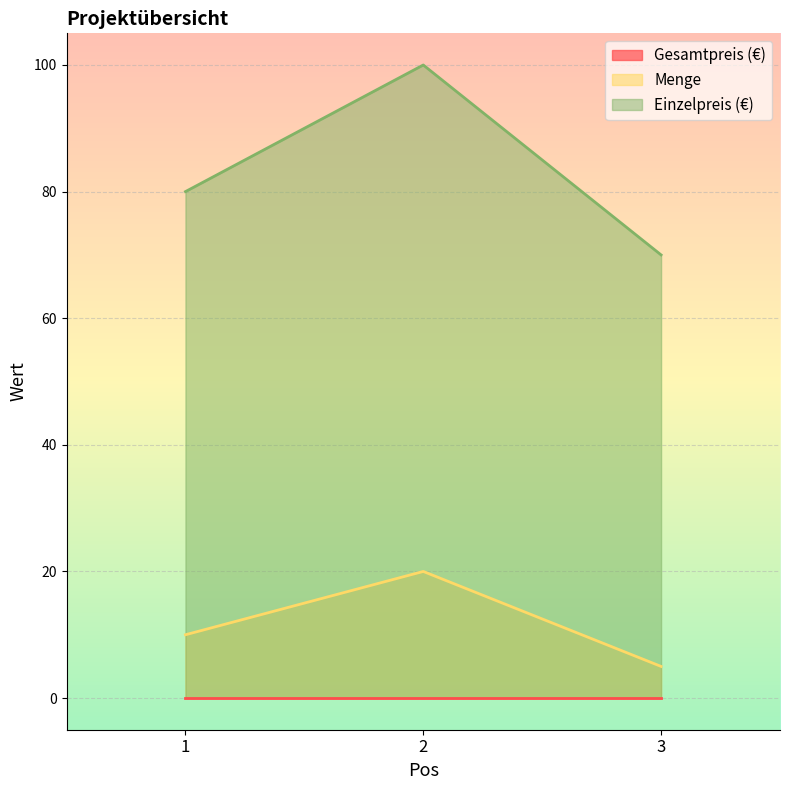

Which series has the widest spread of values?

Einzelpreis (€)